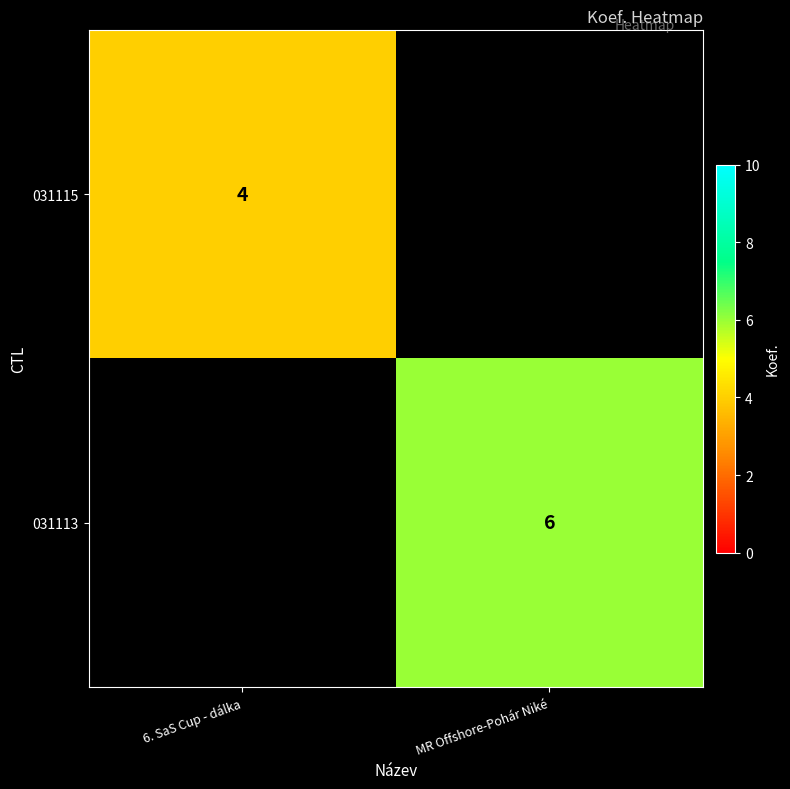

What is the greatest value displayed?

6.0